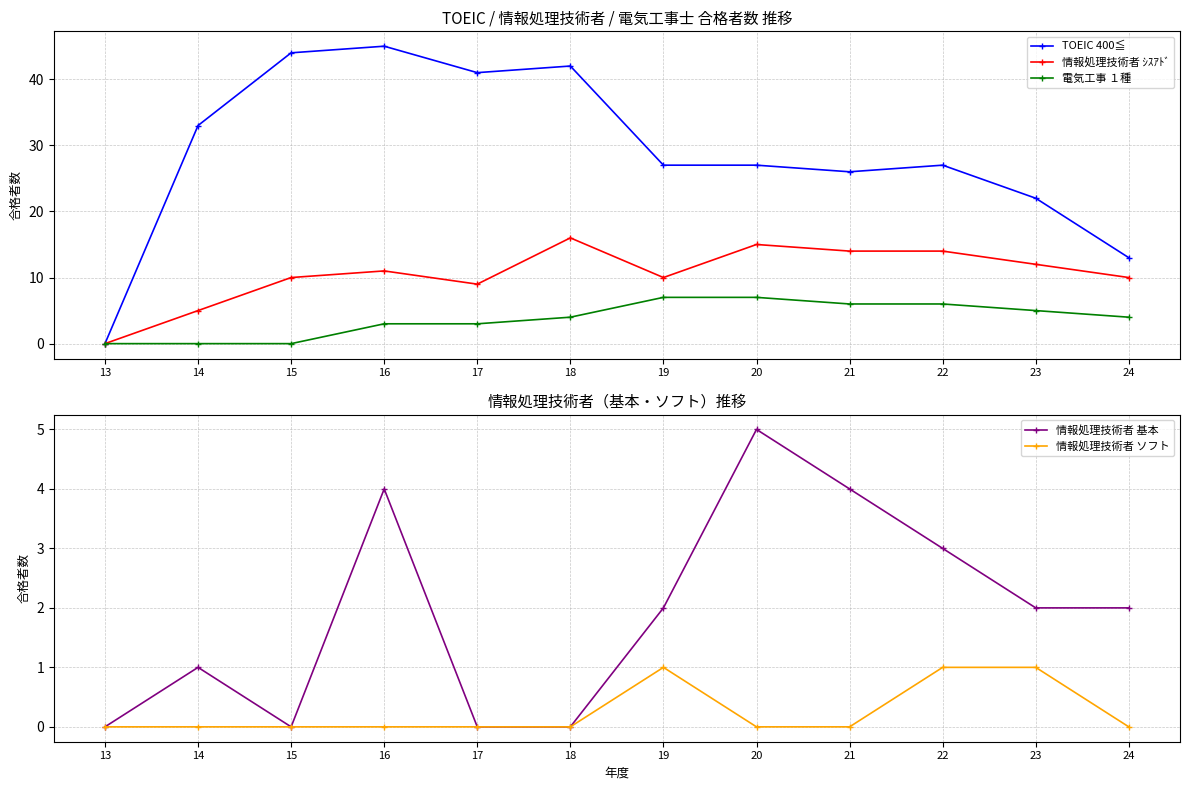

What are all the series names shown in the legend?

TOEIC 400≦, 情報処理技術者 ｼｽｱﾄﾞ, 電気工事 １種, 情報処理技術者 基本, 情報処理技術者 ソフト